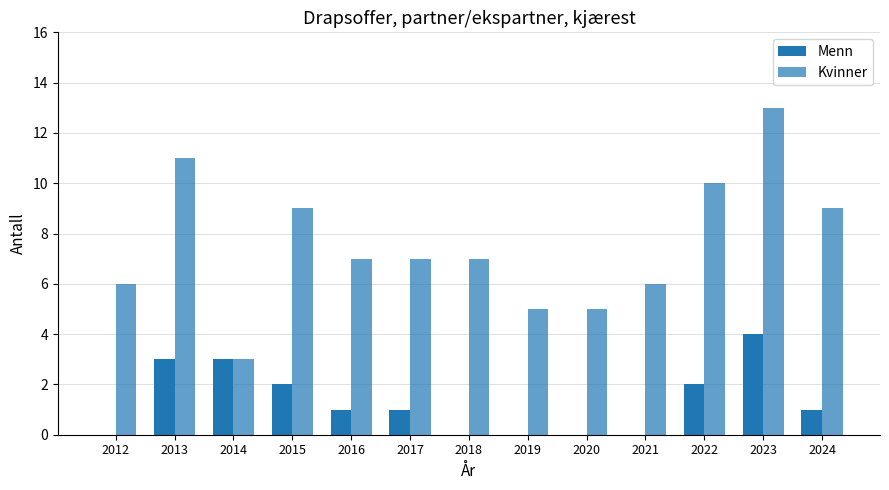

Is it true that Kvinner equals 4 at 2014?

False